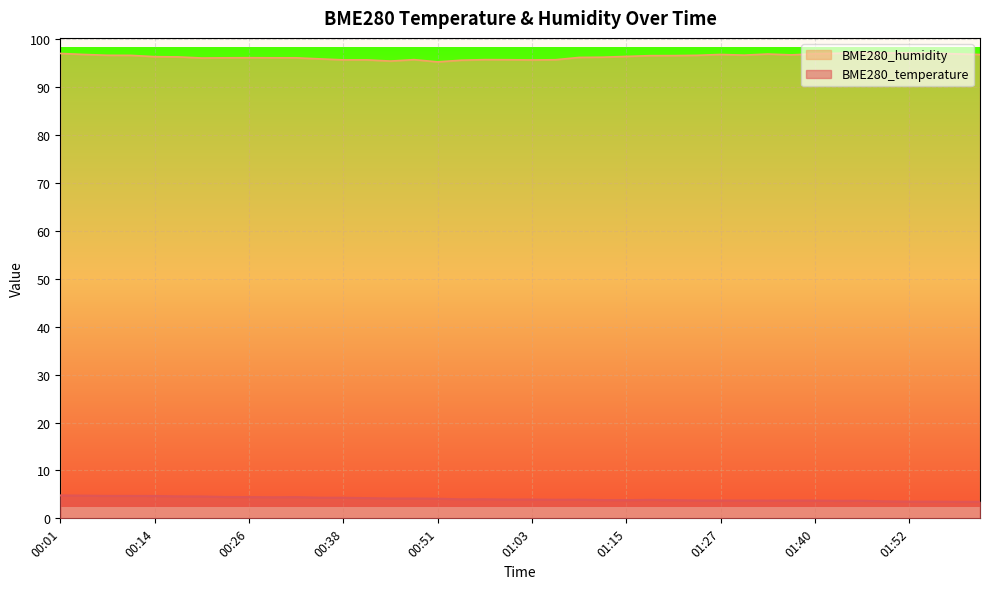

List the series in order of their peak value, lowest first.

BME280_temperature, BME280_humidity